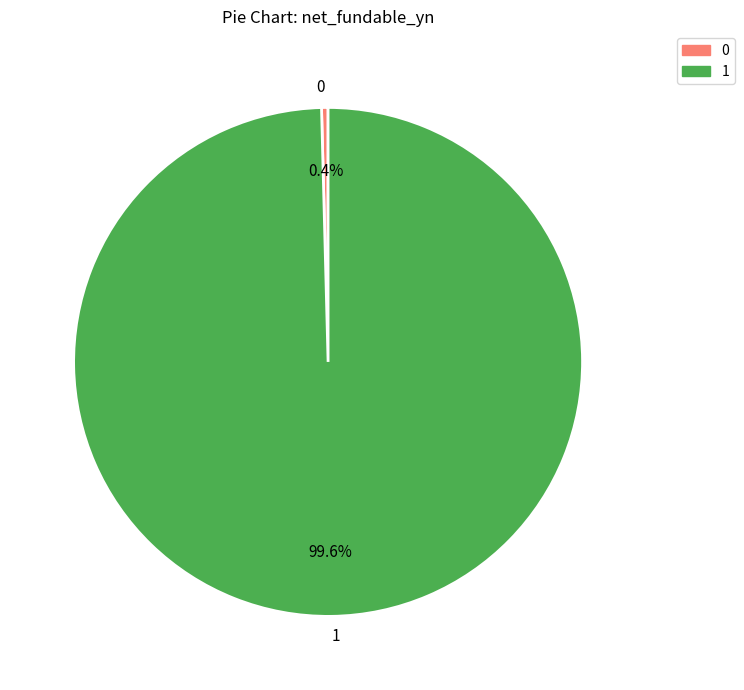

Is 0 the majority of the pie?

No